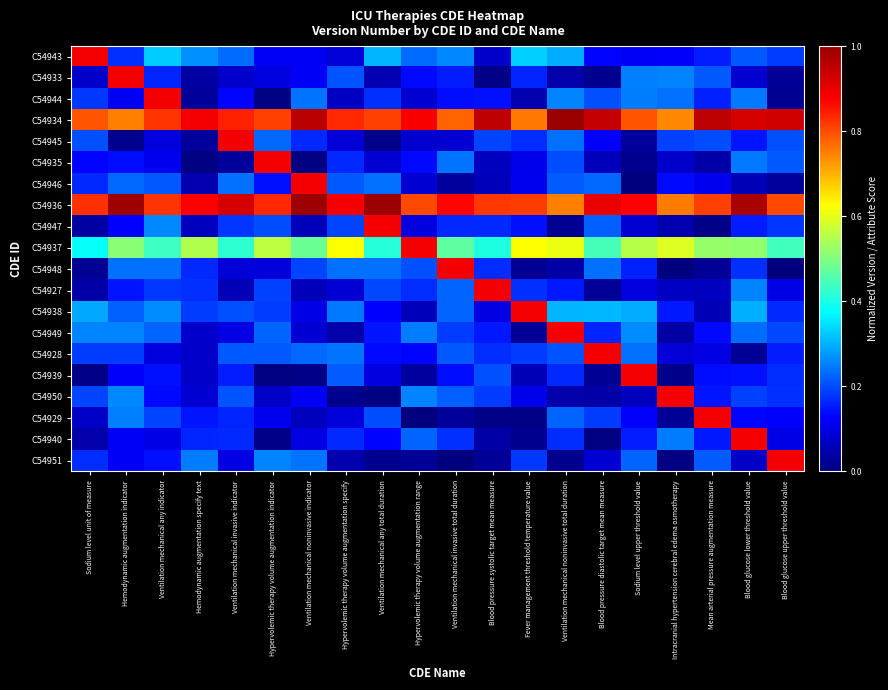

Reading right to left, transcribe all the data shown in this chart.

C54943: Blood glucose upper threshold value=0.2	Blood glucose lower threshold value=0.2	Mean arterial pressure augmentation measure=0.2	Intracranial hypertension cerebral edema osmotherapy=0.1	Sodium level upper threshold value=0.1	Blood pressure diastolic target mean measure=0.1	Ventilation mechanical noninvasive total duration=0.3	Fever management threshold temperature value=0.3	Blood pressure systolic target mean measure=0.1	Ventilation mechanical invasive total duration=0.3	Hypervolemic therapy volume augmentation range=0.2	Ventilation mechanical any total duration=0.3	Hypervolemic therapy volume augmentation specify=0.1	Ventilation mechanical noninvasive indicator=0.1	Hypervolemic therapy volume augmentation indicator=0.1	Ventilation mechanical invasive indicator=0.2	Hemodynamic augmentation specify text=0.3	Ventilation mechanical any indicator=0.3	Hemodynamic augmentation indicator=0.2	Sodium level unit of measure=0.9
C54933: Blood glucose upper threshold value=0.0	Blood glucose lower threshold value=0.1	Mean arterial pressure augmentation measure=0.2	Intracranial hypertension cerebral edema osmotherapy=0.3	Sodium level upper threshold value=0.3	Blood pressure diastolic target mean measure=0.0	Ventilation mechanical noninvasive total duration=0.0	Fever management threshold temperature value=0.2	Blood pressure systolic target mean measure=0.0	Ventilation mechanical invasive total duration=0.2	Hypervolemic therapy volume augmentation range=0.1	Ventilation mechanical any total duration=0.1	Hypervolemic therapy volume augmentation specify=0.2	Ventilation mechanical noninvasive indicator=0.1	Hypervolemic therapy volume augmentation indicator=0.1	Ventilation mechanical invasive indicator=0.1	Hemodynamic augmentation specify text=0.0	Ventilation mechanical any indicator=0.2	Hemodynamic augmentation indicator=0.9	Sodium level unit of measure=0.1
C54944: Blood glucose upper threshold value=0.0	Blood glucose lower threshold value=0.2	Mean arterial pressure augmentation measure=0.2	Intracranial hypertension cerebral edema osmotherapy=0.2	Sodium level upper threshold value=0.2	Blood pressure diastolic target mean measure=0.2	Ventilation mechanical noninvasive total duration=0.3	Fever management threshold temperature value=0.0	Blood pressure systolic target mean measure=0.1	Ventilation mechanical invasive total duration=0.1	Hypervolemic therapy volume augmentation range=0.1	Ventilation mechanical any total duration=0.2	Hypervolemic therapy volume augmentation specify=0.1	Ventilation mechanical noninvasive indicator=0.2	Hypervolemic therapy volume augmentation indicator=0.0	Ventilation mechanical invasive indicator=0.1	Hemodynamic augmentation specify text=0.0	Ventilation mechanical any indicator=0.9	Hemodynamic augmentation indicator=0.1	Sodium level unit of measure=0.2
C54934: Blood glucose upper threshold value=0.9	Blood glucose lower threshold value=0.9	Mean arterial pressure augmentation measure=1.0	Intracranial hypertension cerebral edema osmotherapy=0.7	Sodium level upper threshold value=0.8	Blood pressure diastolic target mean measure=0.9	Ventilation mechanical noninvasive total duration=1.0	Fever management threshold temperature value=0.8	Blood pressure systolic target mean measure=1.0	Ventilation mechanical invasive total duration=0.8	Hypervolemic therapy volume augmentation range=0.9	Ventilation mechanical any total duration=0.8	Hypervolemic therapy volume augmentation specify=0.8	Ventilation mechanical noninvasive indicator=1.0	Hypervolemic therapy volume augmentation indicator=0.8	Ventilation mechanical invasive indicator=0.8	Hemodynamic augmentation specify text=0.9	Ventilation mechanical any indicator=0.8	Hemodynamic augmentation indicator=0.7	Sodium level unit of measure=0.8
C54945: Blood glucose upper threshold value=0.2	Blood glucose lower threshold value=0.1	Mean arterial pressure augmentation measure=0.2	Intracranial hypertension cerebral edema osmotherapy=0.2	Sodium level upper threshold value=0.0	Blood pressure diastolic target mean measure=0.1	Ventilation mechanical noninvasive total duration=0.2	Fever management threshold temperature value=0.2	Blood pressure systolic target mean measure=0.2	Ventilation mechanical invasive total duration=0.1	Hypervolemic therapy volume augmentation range=0.1	Ventilation mechanical any total duration=0.0	Hypervolemic therapy volume augmentation specify=0.1	Ventilation mechanical noninvasive indicator=0.2	Hypervolemic therapy volume augmentation indicator=0.2	Ventilation mechanical invasive indicator=0.9	Hemodynamic augmentation specify text=0.0	Ventilation mechanical any indicator=0.1	Hemodynamic augmentation indicator=0.0	Sodium level unit of measure=0.2
C54935: Blood glucose upper threshold value=0.2	Blood glucose lower threshold value=0.2	Mean arterial pressure augmentation measure=0.0	Intracranial hypertension cerebral edema osmotherapy=0.1	Sodium level upper threshold value=0.0	Blood pressure diastolic target mean measure=0.1	Ventilation mechanical noninvasive total duration=0.2	Fever management threshold temperature value=0.1	Blood pressure systolic target mean measure=0.1	Ventilation mechanical invasive total duration=0.2	Hypervolemic therapy volume augmentation range=0.1	Ventilation mechanical any total duration=0.1	Hypervolemic therapy volume augmentation specify=0.2	Ventilation mechanical noninvasive indicator=0.0	Hypervolemic therapy volume augmentation indicator=0.9	Ventilation mechanical invasive indicator=0.0	Hemodynamic augmentation specify text=0.0	Ventilation mechanical any indicator=0.1	Hemodynamic augmentation indicator=0.1	Sodium level unit of measure=0.1
C54946: Blood glucose upper threshold value=0.0	Blood glucose lower threshold value=0.1	Mean arterial pressure augmentation measure=0.1	Intracranial hypertension cerebral edema osmotherapy=0.1	Sodium level upper threshold value=0.0	Blood pressure diastolic target mean measure=0.2	Ventilation mechanical noninvasive total duration=0.2	Fever management threshold temperature value=0.1	Blood pressure systolic target mean measure=0.1	Ventilation mechanical invasive total duration=0.0	Hypervolemic therapy volume augmentation range=0.1	Ventilation mechanical any total duration=0.2	Hypervolemic therapy volume augmentation specify=0.2	Ventilation mechanical noninvasive indicator=0.9	Hypervolemic therapy volume augmentation indicator=0.1	Ventilation mechanical invasive indicator=0.2	Hemodynamic augmentation specify text=0.0	Ventilation mechanical any indicator=0.2	Hemodynamic augmentation indicator=0.2	Sodium level unit of measure=0.2
C54936: Blood glucose upper threshold value=0.8	Blood glucose lower threshold value=1.0	Mean arterial pressure augmentation measure=0.8	Intracranial hypertension cerebral edema osmotherapy=0.8	Sodium level upper threshold value=0.9	Blood pressure diastolic target mean measure=0.9	Ventilation mechanical noninvasive total duration=0.7	Fever management threshold temperature value=0.8	Blood pressure systolic target mean measure=0.8	Ventilation mechanical invasive total duration=0.9	Hypervolemic therapy volume augmentation range=0.8	Ventilation mechanical any total duration=1.0	Hypervolemic therapy volume augmentation specify=0.9	Ventilation mechanical noninvasive indicator=1.0	Hypervolemic therapy volume augmentation indicator=0.8	Ventilation mechanical invasive indicator=0.9	Hemodynamic augmentation specify text=0.9	Ventilation mechanical any indicator=0.8	Hemodynamic augmentation indicator=1.0	Sodium level unit of measure=0.8
C54947: Blood glucose upper threshold value=0.2	Blood glucose lower threshold value=0.2	Mean arterial pressure augmentation measure=0.0	Intracranial hypertension cerebral edema osmotherapy=0.0	Sodium level upper threshold value=0.1	Blood pressure diastolic target mean measure=0.2	Ventilation mechanical noninvasive total duration=0.0	Fever management threshold temperature value=0.1	Blood pressure systolic target mean measure=0.2	Ventilation mechanical invasive total duration=0.2	Hypervolemic therapy volume augmentation range=0.1	Ventilation mechanical any total duration=0.9	Hypervolemic therapy volume augmentation specify=0.2	Ventilation mechanical noninvasive indicator=0.1	Hypervolemic therapy volume augmentation indicator=0.2	Ventilation mechanical invasive indicator=0.2	Hemodynamic augmentation specify text=0.1	Ventilation mechanical any indicator=0.3	Hemodynamic augmentation indicator=0.1	Sodium level unit of measure=0.0
C54937: Blood glucose upper threshold value=0.4	Blood glucose lower threshold value=0.5	Mean arterial pressure augmentation measure=0.5	Intracranial hypertension cerebral edema osmotherapy=0.6	Sodium level upper threshold value=0.6	Blood pressure diastolic target mean measure=0.4	Ventilation mechanical noninvasive total duration=0.6	Fever management threshold temperature value=0.6	Blood pressure systolic target mean measure=0.4	Ventilation mechanical invasive total duration=0.5	Hypervolemic therapy volume augmentation range=0.9	Ventilation mechanical any total duration=0.4	Hypervolemic therapy volume augmentation specify=0.6	Ventilation mechanical noninvasive indicator=0.5	Hypervolemic therapy volume augmentation indicator=0.6	Ventilation mechanical invasive indicator=0.4	Hemodynamic augmentation specify text=0.5	Ventilation mechanical any indicator=0.4	Hemodynamic augmentation indicator=0.5	Sodium level unit of measure=0.4
C54948: Blood glucose upper threshold value=0.0	Blood glucose lower threshold value=0.2	Mean arterial pressure augmentation measure=0.0	Intracranial hypertension cerebral edema osmotherapy=0.0	Sodium level upper threshold value=0.2	Blood pressure diastolic target mean measure=0.2	Ventilation mechanical noninvasive total duration=0.0	Fever management threshold temperature value=0.0	Blood pressure systolic target mean measure=0.2	Ventilation mechanical invasive total duration=0.9	Hypervolemic therapy volume augmentation range=0.2	Ventilation mechanical any total duration=0.2	Hypervolemic therapy volume augmentation specify=0.2	Ventilation mechanical noninvasive indicator=0.2	Hypervolemic therapy volume augmentation indicator=0.1	Ventilation mechanical invasive indicator=0.1	Hemodynamic augmentation specify text=0.2	Ventilation mechanical any indicator=0.2	Hemodynamic augmentation indicator=0.2	Sodium level unit of measure=0.0
C54927: Blood glucose upper threshold value=0.1	Blood glucose lower threshold value=0.3	Mean arterial pressure augmentation measure=0.1	Intracranial hypertension cerebral edema osmotherapy=0.1	Sodium level upper threshold value=0.1	Blood pressure diastolic target mean measure=0.0	Ventilation mechanical noninvasive total duration=0.1	Fever management threshold temperature value=0.2	Blood pressure systolic target mean measure=0.9	Ventilation mechanical invasive total duration=0.2	Hypervolemic therapy volume augmentation range=0.2	Ventilation mechanical any total duration=0.2	Hypervolemic therapy volume augmentation specify=0.1	Ventilation mechanical noninvasive indicator=0.1	Hypervolemic therapy volume augmentation indicator=0.2	Ventilation mechanical invasive indicator=0.1	Hemodynamic augmentation specify text=0.2	Ventilation mechanical any indicator=0.2	Hemodynamic augmentation indicator=0.1	Sodium level unit of measure=0.0
C54938: Blood glucose upper threshold value=0.2	Blood glucose lower threshold value=0.3	Mean arterial pressure augmentation measure=0.1	Intracranial hypertension cerebral edema osmotherapy=0.2	Sodium level upper threshold value=0.3	Blood pressure diastolic target mean measure=0.3	Ventilation mechanical noninvasive total duration=0.3	Fever management threshold temperature value=0.9	Blood pressure systolic target mean measure=0.1	Ventilation mechanical invasive total duration=0.2	Hypervolemic therapy volume augmentation range=0.1	Ventilation mechanical any total duration=0.1	Hypervolemic therapy volume augmentation specify=0.2	Ventilation mechanical noninvasive indicator=0.1	Hypervolemic therapy volume augmentation indicator=0.2	Ventilation mechanical invasive indicator=0.2	Hemodynamic augmentation specify text=0.2	Ventilation mechanical any indicator=0.3	Hemodynamic augmentation indicator=0.2	Sodium level unit of measure=0.3
C54949: Blood glucose upper threshold value=0.2	Blood glucose lower threshold value=0.2	Mean arterial pressure augmentation measure=0.1	Intracranial hypertension cerebral edema osmotherapy=0.0	Sodium level upper threshold value=0.3	Blood pressure diastolic target mean measure=0.2	Ventilation mechanical noninvasive total duration=0.9	Fever management threshold temperature value=0.0	Blood pressure systolic target mean measure=0.2	Ventilation mechanical invasive total duration=0.2	Hypervolemic therapy volume augmentation range=0.2	Ventilation mechanical any total duration=0.1	Hypervolemic therapy volume augmentation specify=0.0	Ventilation mechanical noninvasive indicator=0.1	Hypervolemic therapy volume augmentation indicator=0.2	Ventilation mechanical invasive indicator=0.1	Hemodynamic augmentation specify text=0.1	Ventilation mechanical any indicator=0.2	Hemodynamic augmentation indicator=0.3	Sodium level unit of measure=0.3
C54928: Blood glucose upper threshold value=0.2	Blood glucose lower threshold value=0.0	Mean arterial pressure augmentation measure=0.1	Intracranial hypertension cerebral edema osmotherapy=0.1	Sodium level upper threshold value=0.2	Blood pressure diastolic target mean measure=0.9	Ventilation mechanical noninvasive total duration=0.2	Fever management threshold temperature value=0.2	Blood pressure systolic target mean measure=0.2	Ventilation mechanical invasive total duration=0.2	Hypervolemic therapy volume augmentation range=0.1	Ventilation mechanical any total duration=0.1	Hypervolemic therapy volume augmentation specify=0.2	Ventilation mechanical noninvasive indicator=0.2	Hypervolemic therapy volume augmentation indicator=0.2	Ventilation mechanical invasive indicator=0.2	Hemodynamic augmentation specify text=0.1	Ventilation mechanical any indicator=0.1	Hemodynamic augmentation indicator=0.2	Sodium level unit of measure=0.2
C54939: Blood glucose upper threshold value=0.2	Blood glucose lower threshold value=0.1	Mean arterial pressure augmentation measure=0.1	Intracranial hypertension cerebral edema osmotherapy=0.0	Sodium level upper threshold value=0.9	Blood pressure diastolic target mean measure=0.0	Ventilation mechanical noninvasive total duration=0.2	Fever management threshold temperature value=0.1	Blood pressure systolic target mean measure=0.2	Ventilation mechanical invasive total duration=0.1	Hypervolemic therapy volume augmentation range=0.0	Ventilation mechanical any total duration=0.1	Hypervolemic therapy volume augmentation specify=0.2	Ventilation mechanical noninvasive indicator=0.0	Hypervolemic therapy volume augmentation indicator=0.0	Ventilation mechanical invasive indicator=0.2	Hemodynamic augmentation specify text=0.1	Ventilation mechanical any indicator=0.1	Hemodynamic augmentation indicator=0.1	Sodium level unit of measure=0.0
C54950: Blood glucose upper threshold value=0.2	Blood glucose lower threshold value=0.2	Mean arterial pressure augmentation measure=0.1	Intracranial hypertension cerebral edema osmotherapy=0.9	Sodium level upper threshold value=0.1	Blood pressure diastolic target mean measure=0.0	Ventilation mechanical noninvasive total duration=0.0	Fever management threshold temperature value=0.1	Blood pressure systolic target mean measure=0.2	Ventilation mechanical invasive total duration=0.2	Hypervolemic therapy volume augmentation range=0.3	Ventilation mechanical any total duration=0.0	Hypervolemic therapy volume augmentation specify=0.0	Ventilation mechanical noninvasive indicator=0.1	Hypervolemic therapy volume augmentation indicator=0.1	Ventilation mechanical invasive indicator=0.2	Hemodynamic augmentation specify text=0.1	Ventilation mechanical any indicator=0.1	Hemodynamic augmentation indicator=0.3	Sodium level unit of measure=0.2
C54929: Blood glucose upper threshold value=0.1	Blood glucose lower threshold value=0.1	Mean arterial pressure augmentation measure=0.9	Intracranial hypertension cerebral edema osmotherapy=0.0	Sodium level upper threshold value=0.1	Blood pressure diastolic target mean measure=0.2	Ventilation mechanical noninvasive total duration=0.2	Fever management threshold temperature value=0.0	Blood pressure systolic target mean measure=0.0	Ventilation mechanical invasive total duration=0.0	Hypervolemic therapy volume augmentation range=0.0	Ventilation mechanical any total duration=0.2	Hypervolemic therapy volume augmentation specify=0.1	Ventilation mechanical noninvasive indicator=0.1	Hypervolemic therapy volume augmentation indicator=0.1	Ventilation mechanical invasive indicator=0.2	Hemodynamic augmentation specify text=0.1	Ventilation mechanical any indicator=0.2	Hemodynamic augmentation indicator=0.3	Sodium level unit of measure=0.1
C54940: Blood glucose upper threshold value=0.1	Blood glucose lower threshold value=0.9	Mean arterial pressure augmentation measure=0.2	Intracranial hypertension cerebral edema osmotherapy=0.2	Sodium level upper threshold value=0.2	Blood pressure diastolic target mean measure=0.0	Ventilation mechanical noninvasive total duration=0.2	Fever management threshold temperature value=0.0	Blood pressure systolic target mean measure=0.0	Ventilation mechanical invasive total duration=0.2	Hypervolemic therapy volume augmentation range=0.2	Ventilation mechanical any total duration=0.1	Hypervolemic therapy volume augmentation specify=0.2	Ventilation mechanical noninvasive indicator=0.1	Hypervolemic therapy volume augmentation indicator=0.0	Ventilation mechanical invasive indicator=0.2	Hemodynamic augmentation specify text=0.2	Ventilation mechanical any indicator=0.1	Hemodynamic augmentation indicator=0.1	Sodium level unit of measure=0.0
C54951: Blood glucose upper threshold value=0.9	Blood glucose lower threshold value=0.1	Mean arterial pressure augmentation measure=0.2	Intracranial hypertension cerebral edema osmotherapy=0.0	Sodium level upper threshold value=0.2	Blood pressure diastolic target mean measure=0.1	Ventilation mechanical noninvasive total duration=0.0	Fever management threshold temperature value=0.2	Blood pressure systolic target mean measure=0.0	Ventilation mechanical invasive total duration=0.0	Hypervolemic therapy volume augmentation range=0.0	Ventilation mechanical any total duration=0.0	Hypervolemic therapy volume augmentation specify=0.1	Ventilation mechanical noninvasive indicator=0.2	Hypervolemic therapy volume augmentation indicator=0.3	Ventilation mechanical invasive indicator=0.1	Hemodynamic augmentation specify text=0.2	Ventilation mechanical any indicator=0.1	Hemodynamic augmentation indicator=0.1	Sodium level unit of measure=0.2